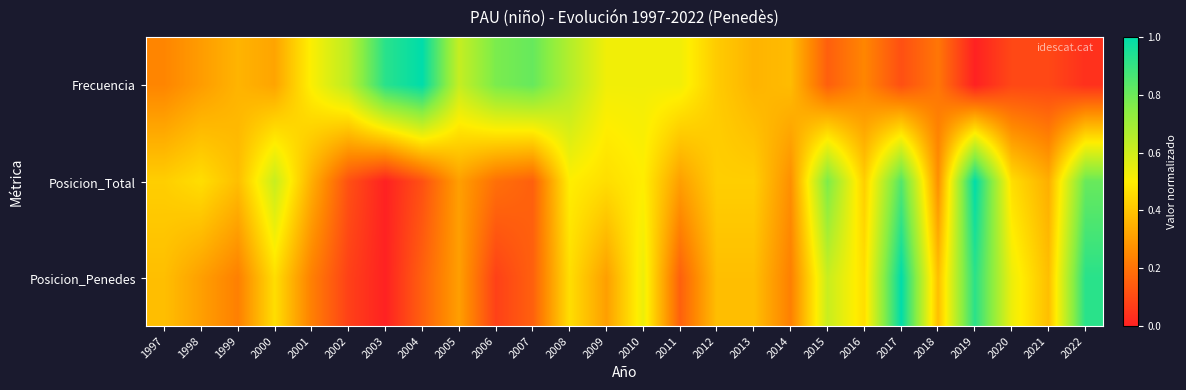

Rank the series at 2009 from lowest to highest value.

Posicion_Penedes, Posicion_Total, Frecuencia